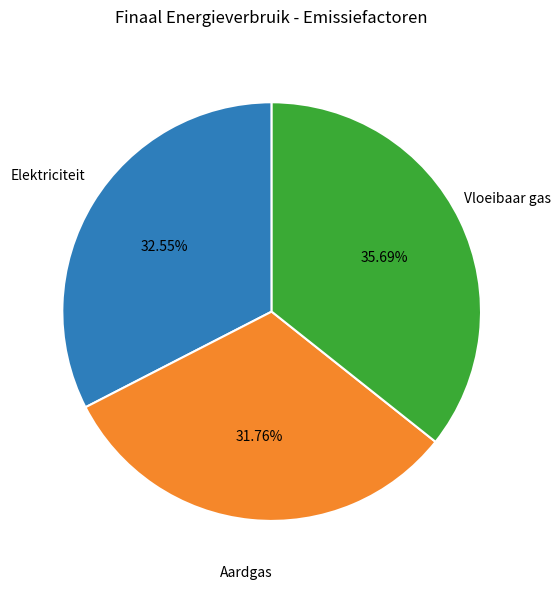

Does any single category account for the majority?

No